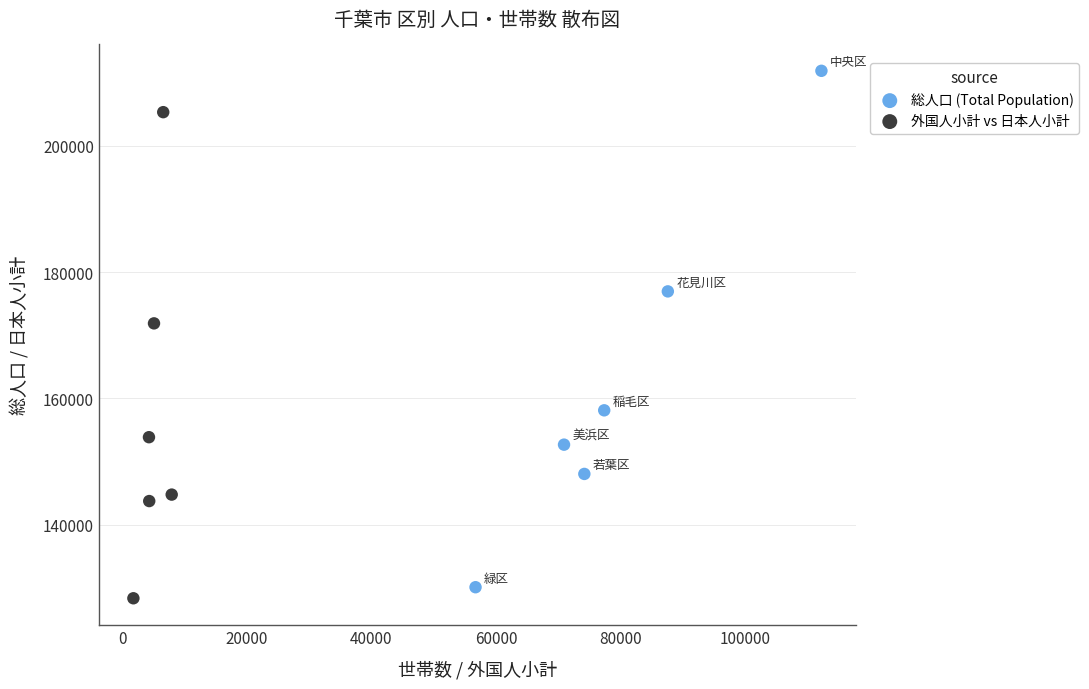

Which series reaches the maximum Y coordinate?

総人口 (Total Population)